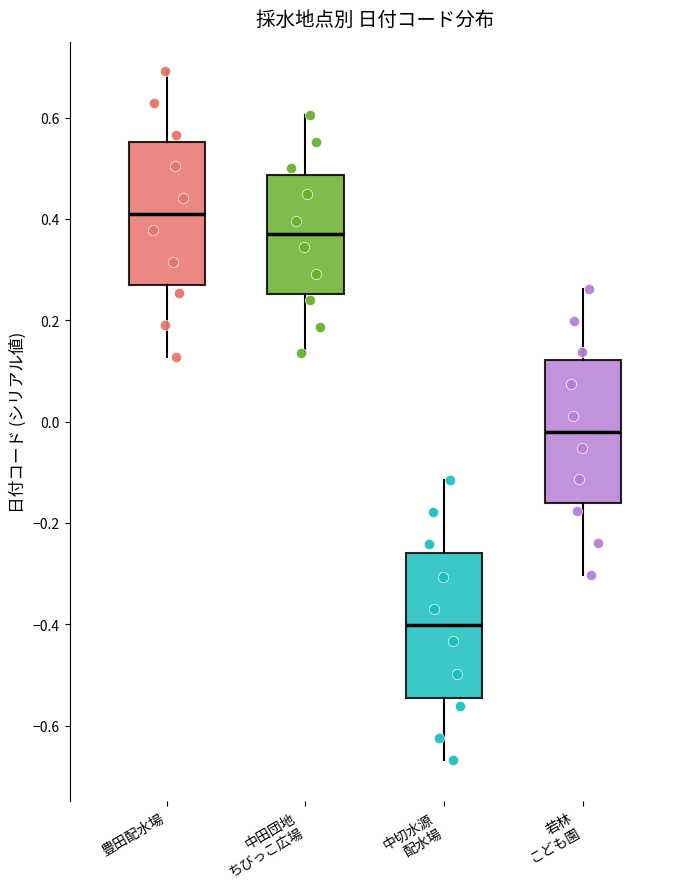

Where is the upper edge of the box for 若林 こども園 on the y-axis? The values are not printed on the chart, so give them approximately, as read against the axis.

0.12